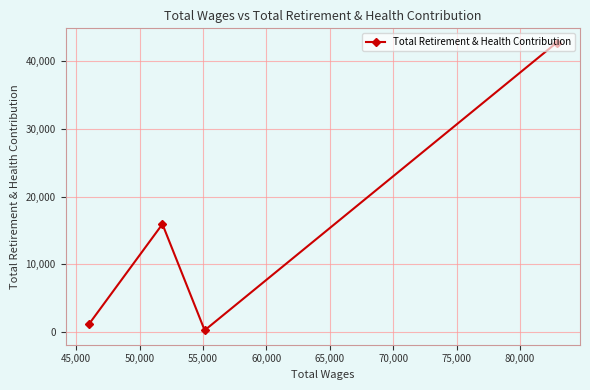

Count the number of categories in the chart.

4